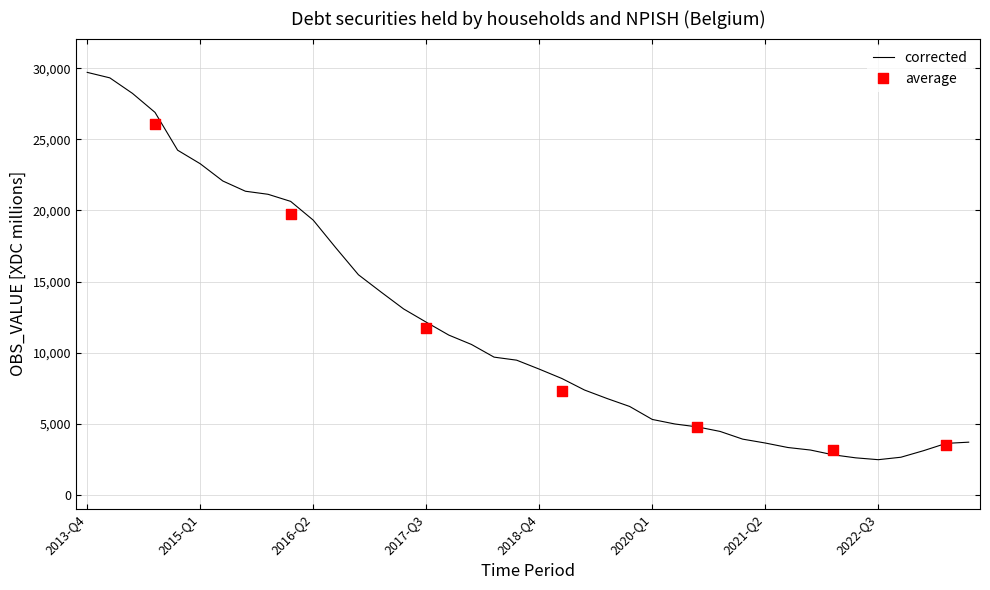

Between 2020-Q4 and 2017-Q4, which is larger?

2017-Q4